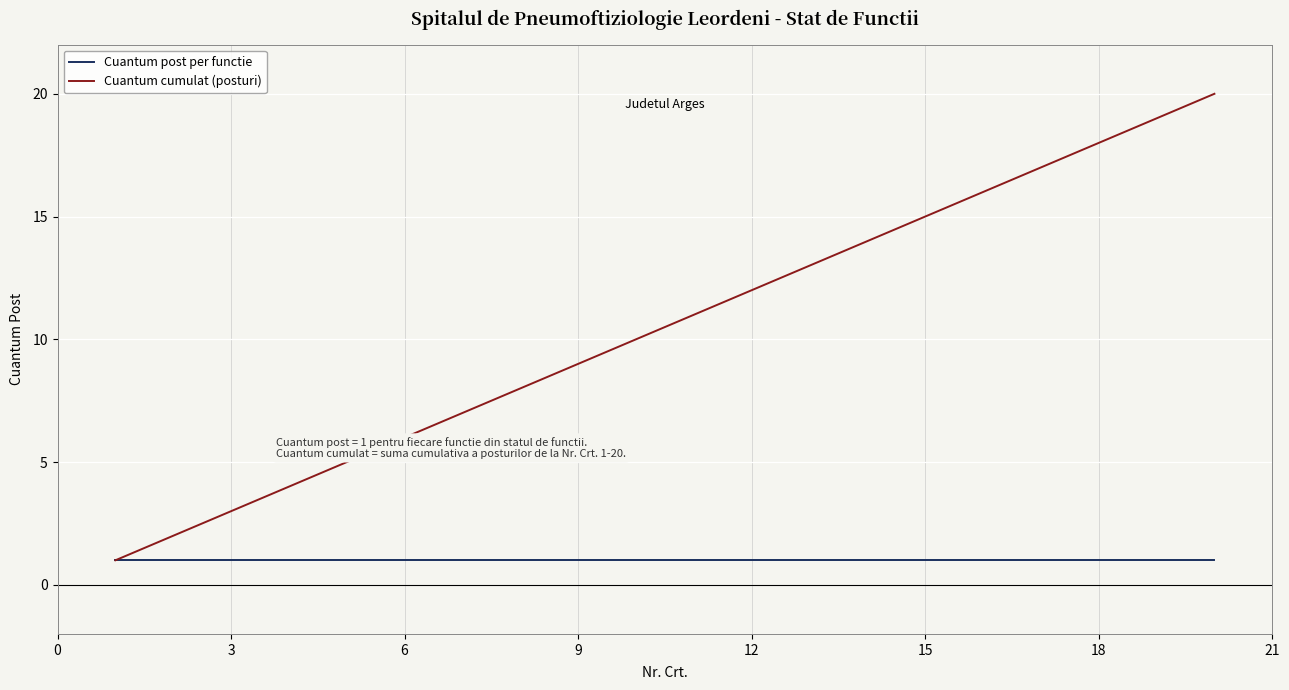

How many lines are shown in the chart?

2